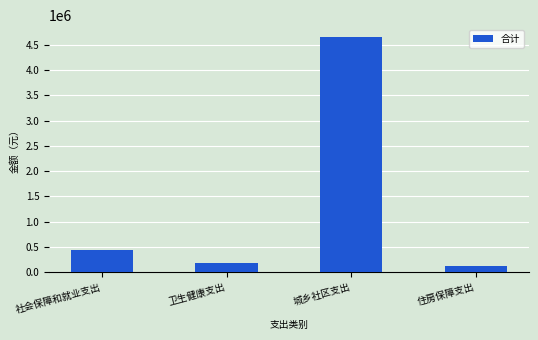

True or false: the data shows 184800 at 卫生健康支出.

True